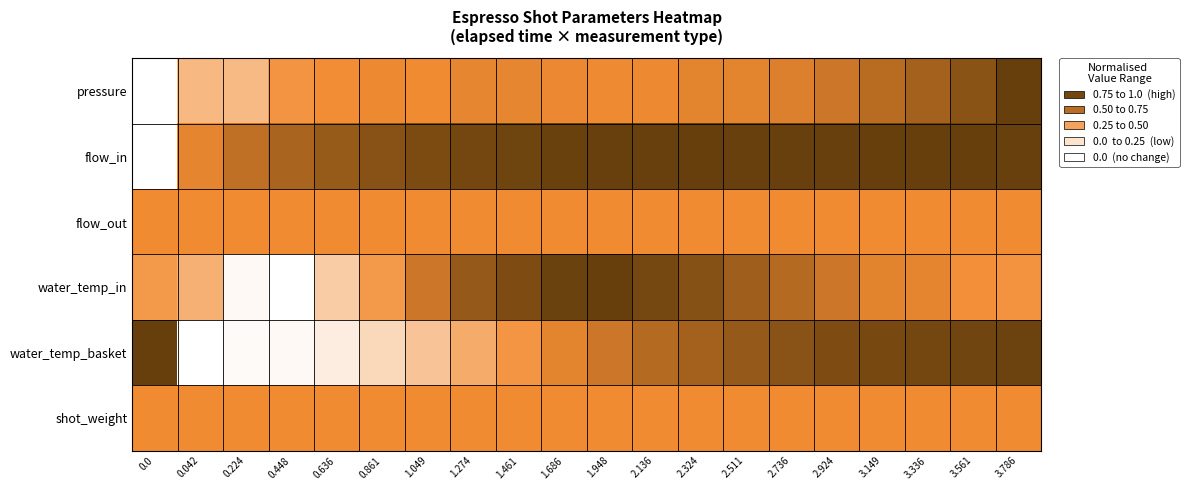

At which category is the sum across all series the highest?

3.786